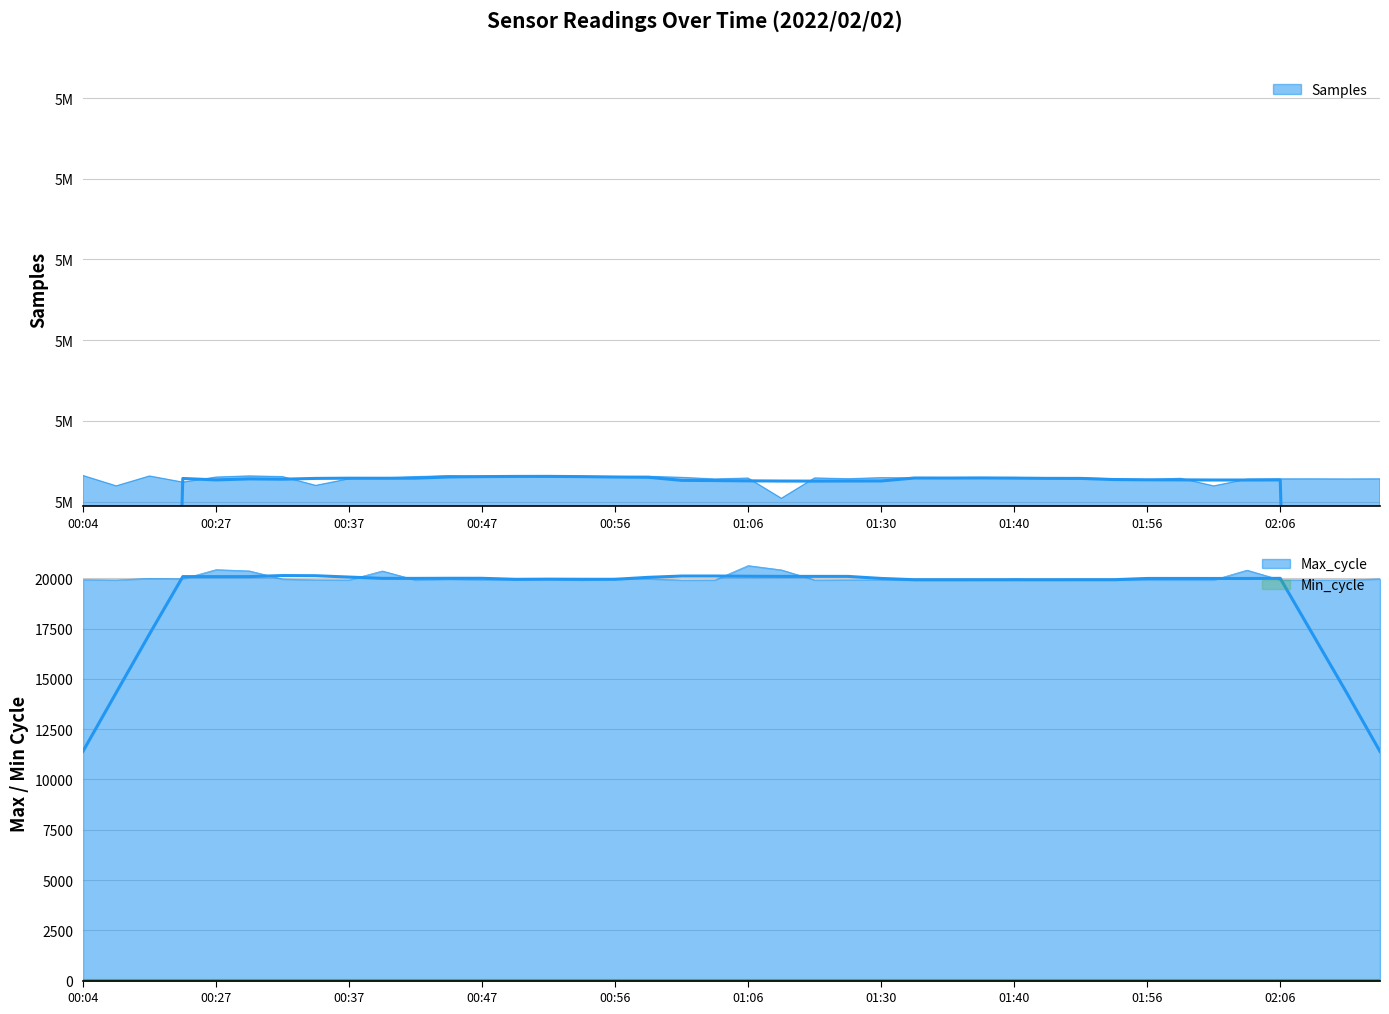

What is the sum of the Samples values at 01:56 and 00:44?

10029639